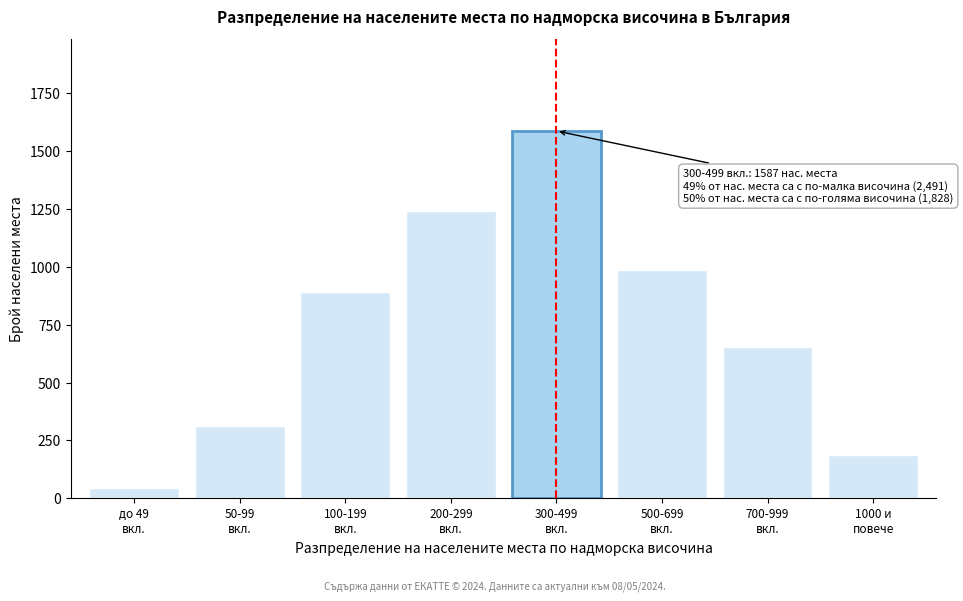

Reading left to right, extract all data points from this chart.

45	312	891	1243	1587	987	654	187